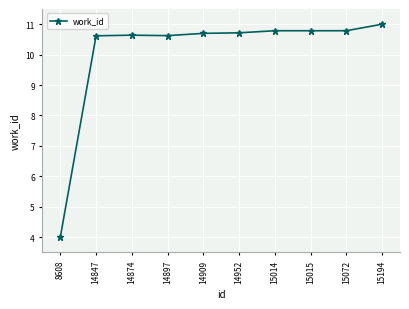

What is the greatest value displayed?

11.0